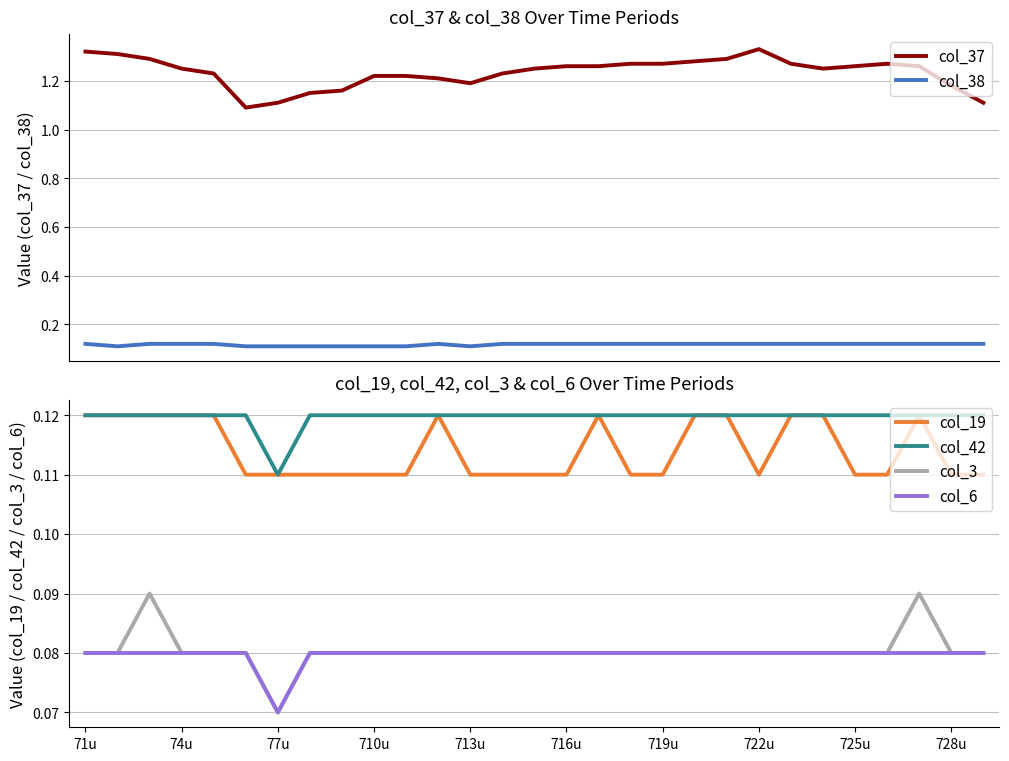

At which label does col_19 reach its peak?

71u